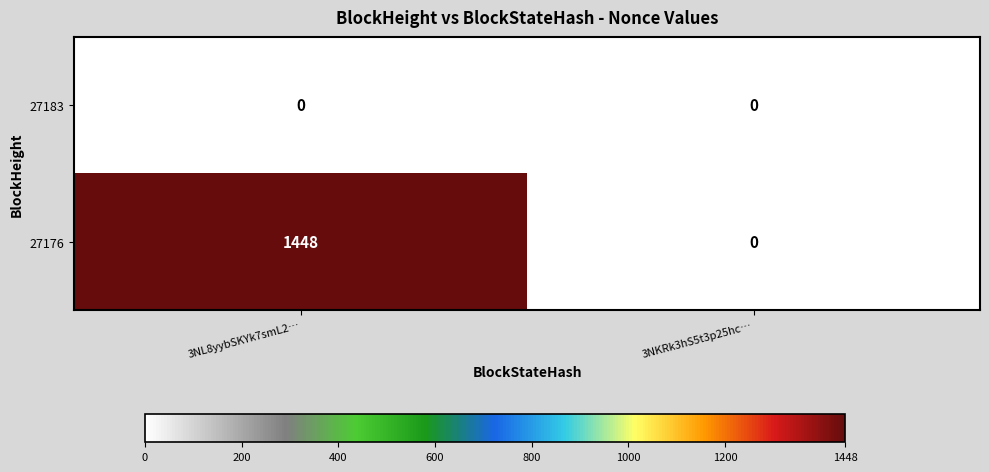

Count the number of data series in this chart.

2